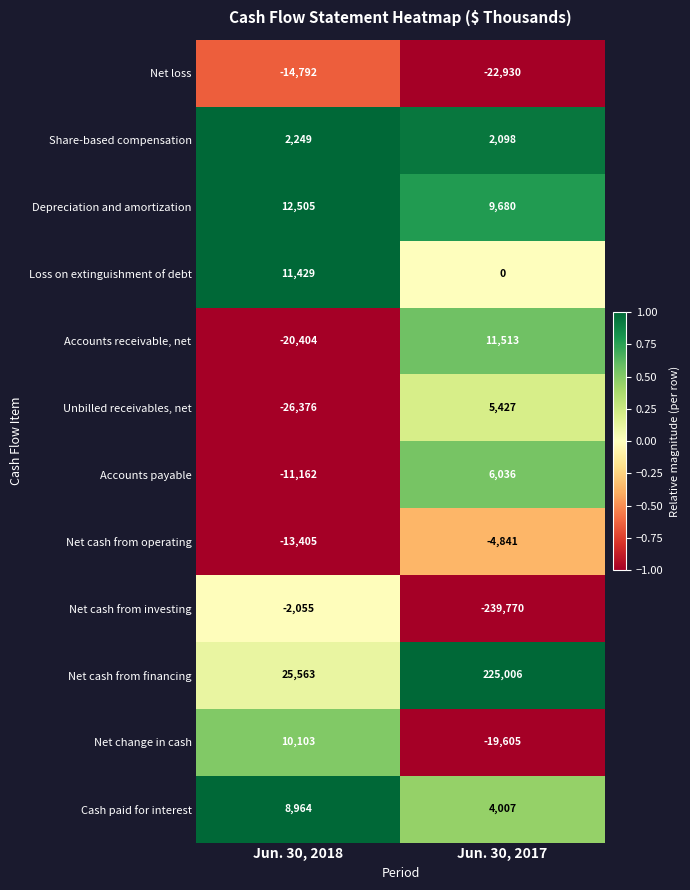

How many distinct data groups are displayed?

12